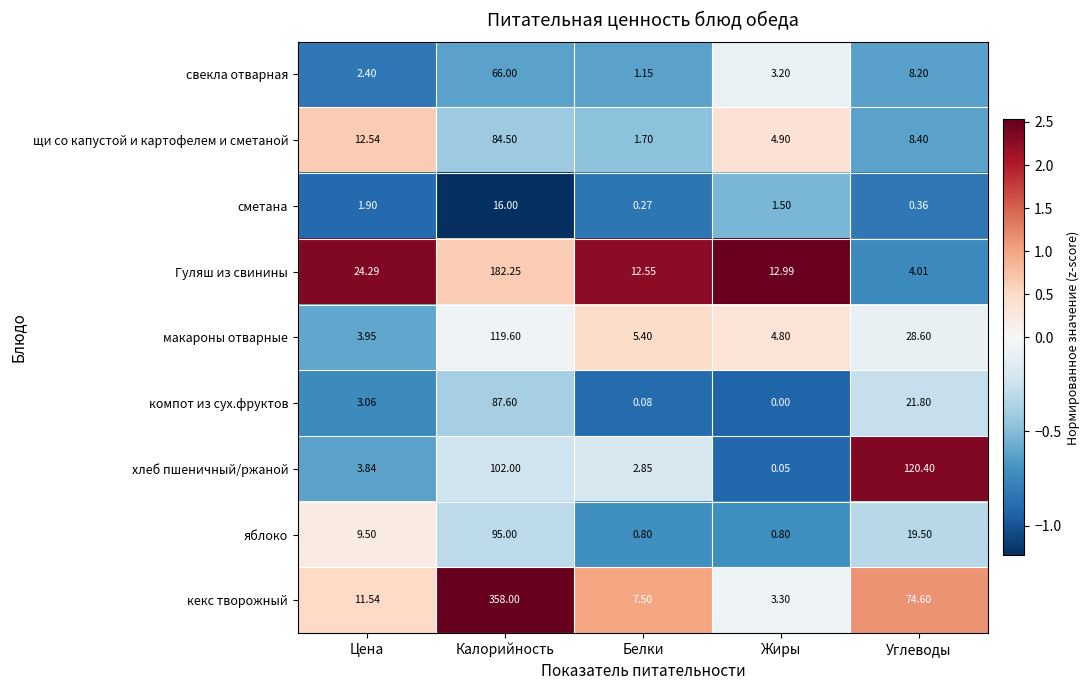

Which series has the largest range (max minus min)?

кекс творожный